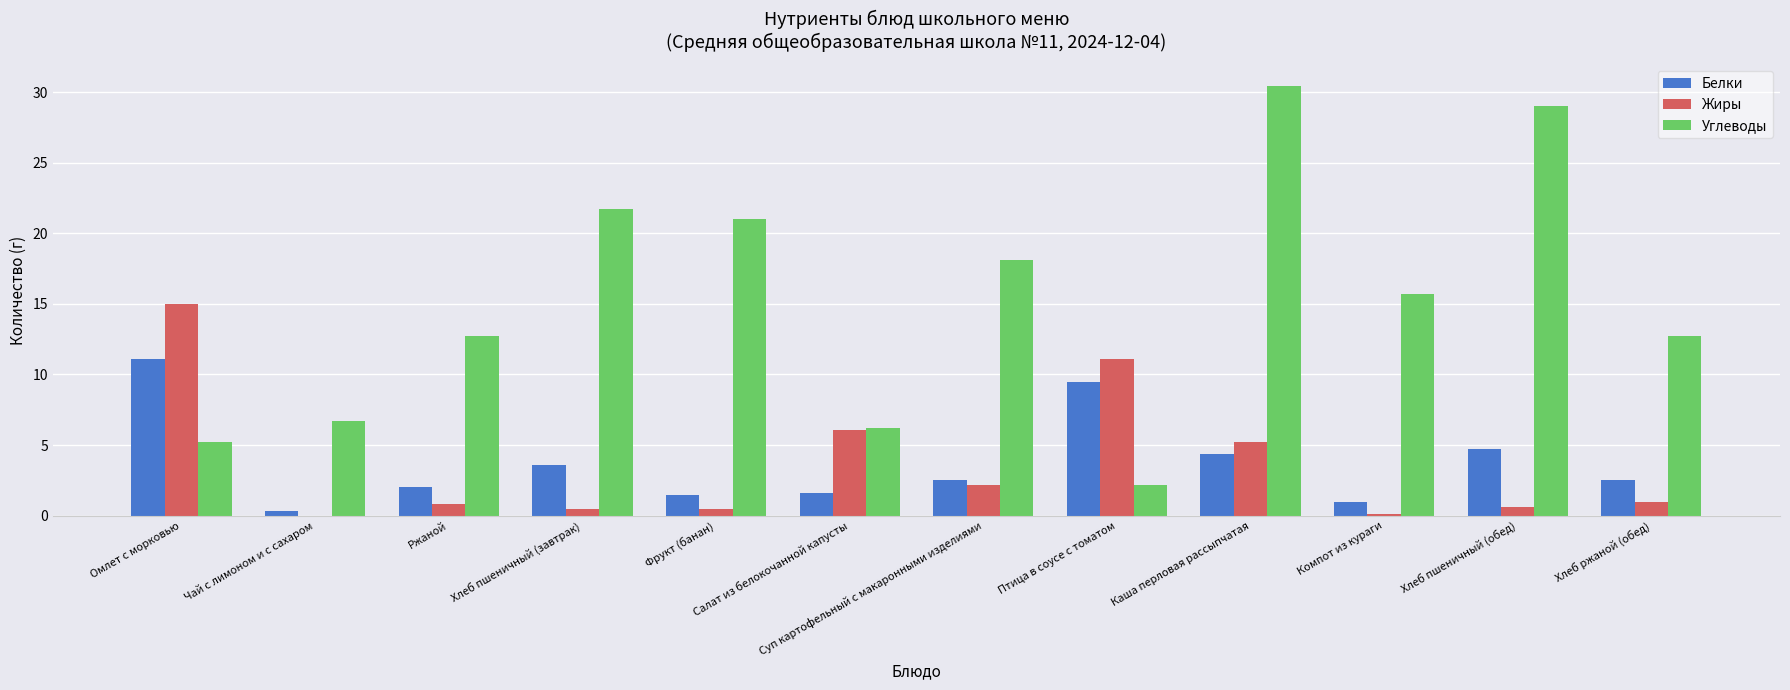

The value of Углеводы at Чай с лимоном и с сахаром is 9.9. True or false?

False